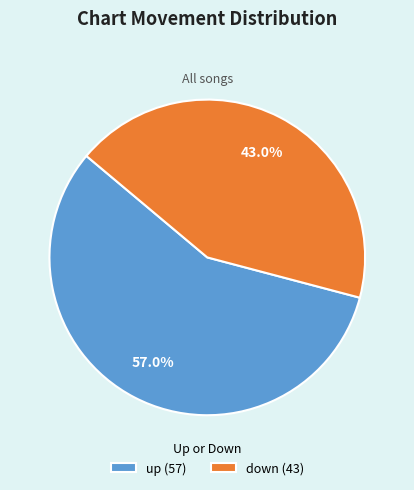

What percentage do up and down together represent?

100.0%